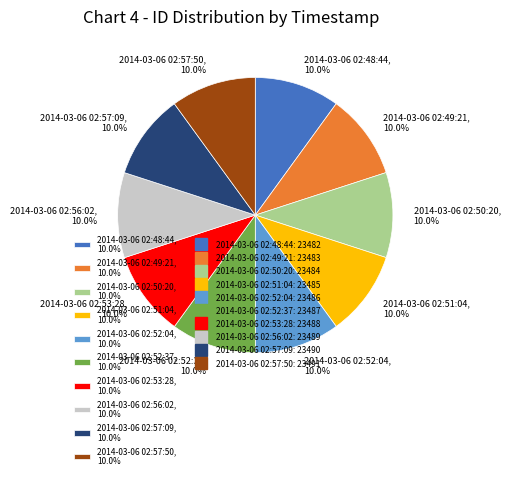

True or false: 2014-03-06 02:48:44 accounts for 1% of the total.

False